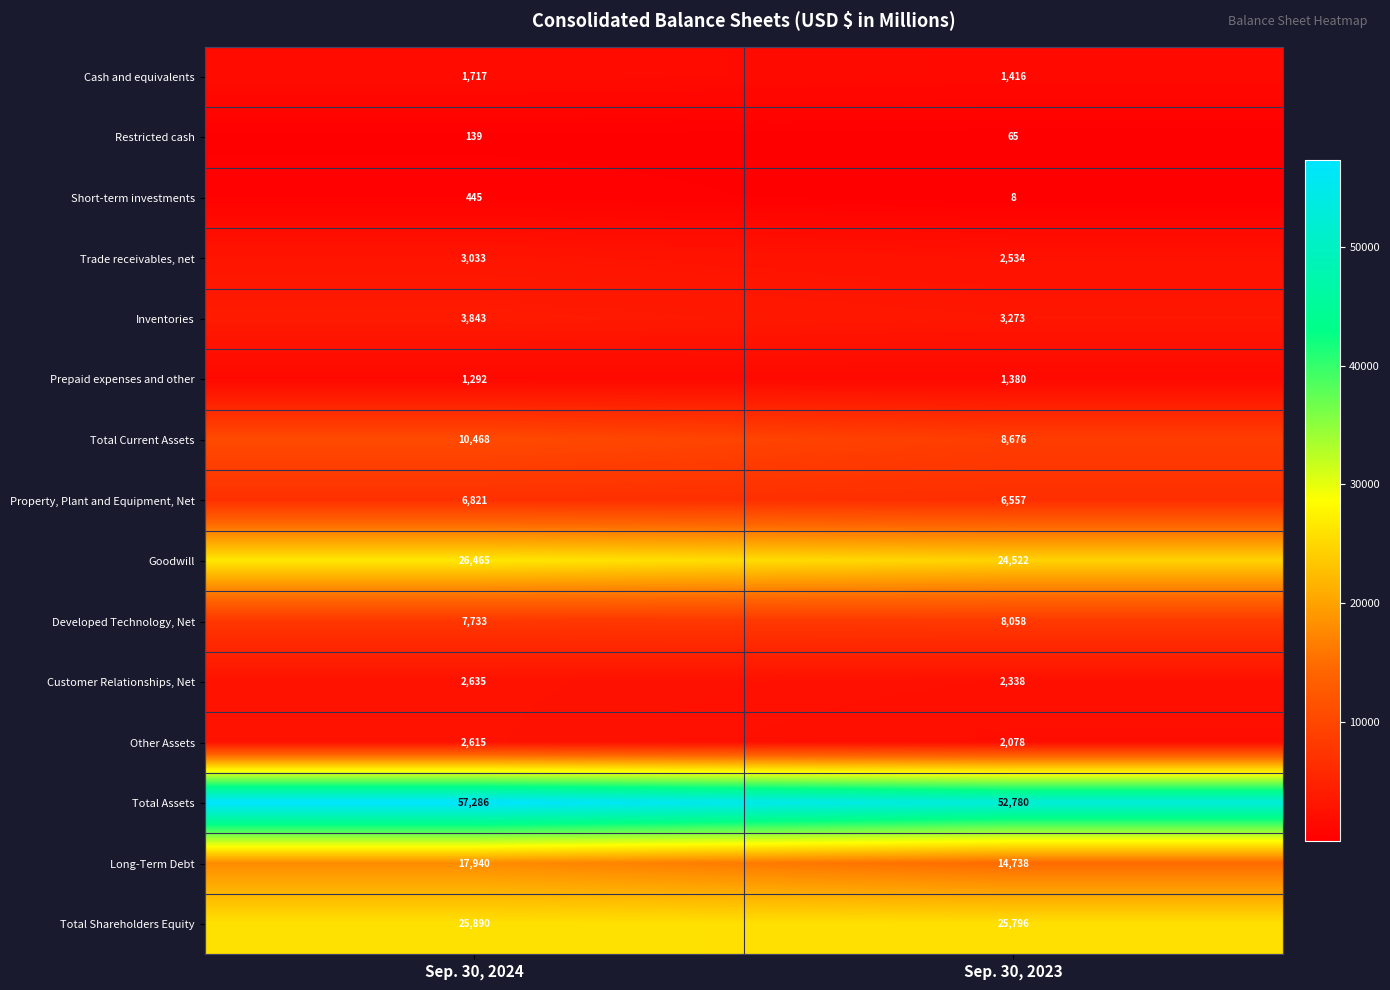

At how many categories does at least one series exceed 35709?

2